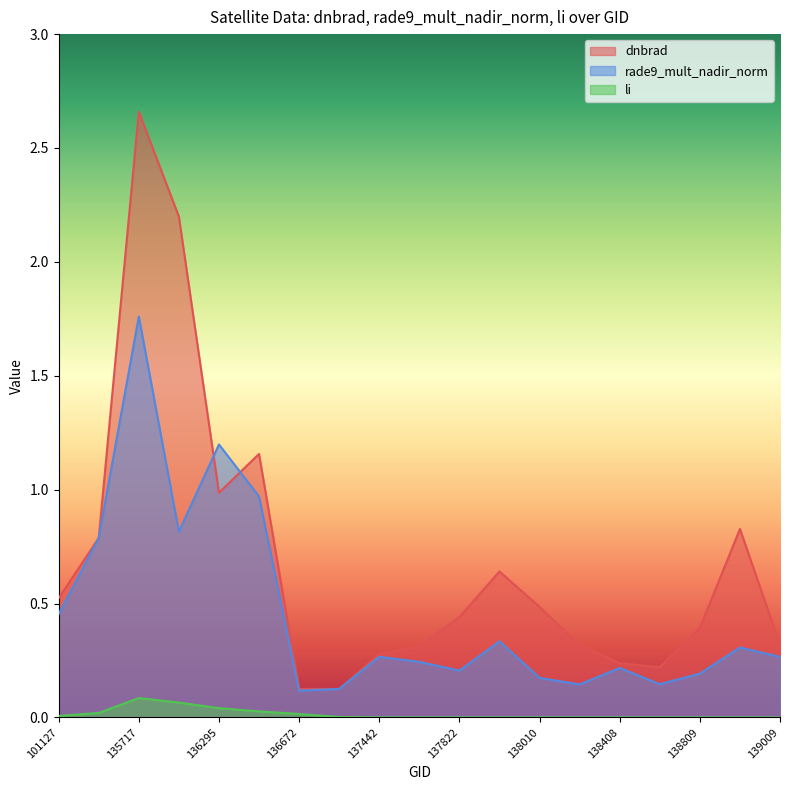

Rank the series at 135906 from highest to lowest value.

dnbrad, rade9_mult_nadir_norm, li